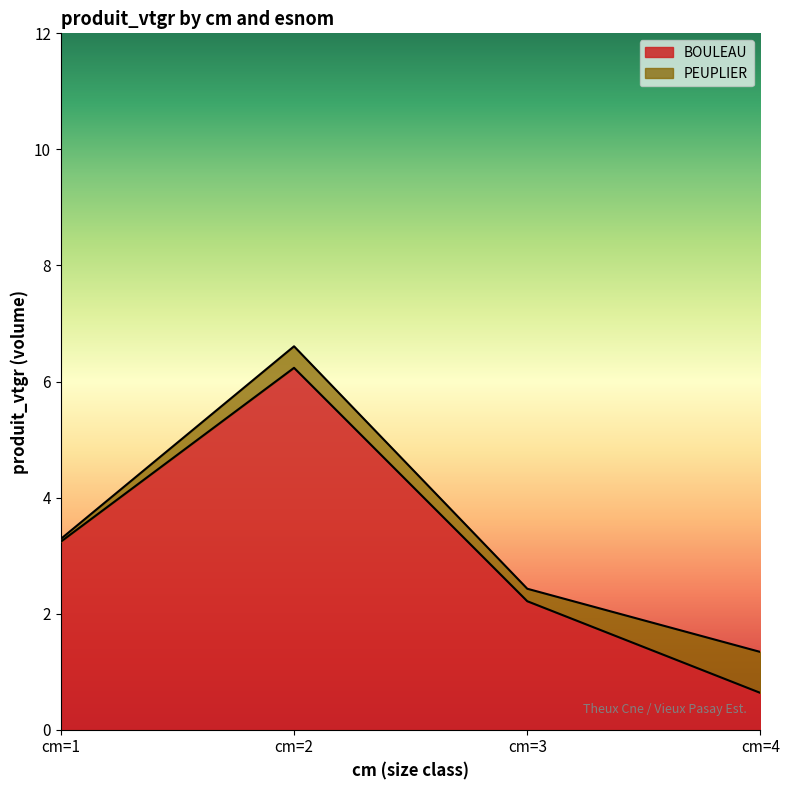

What is the minimum value shown in the chart?

0.6